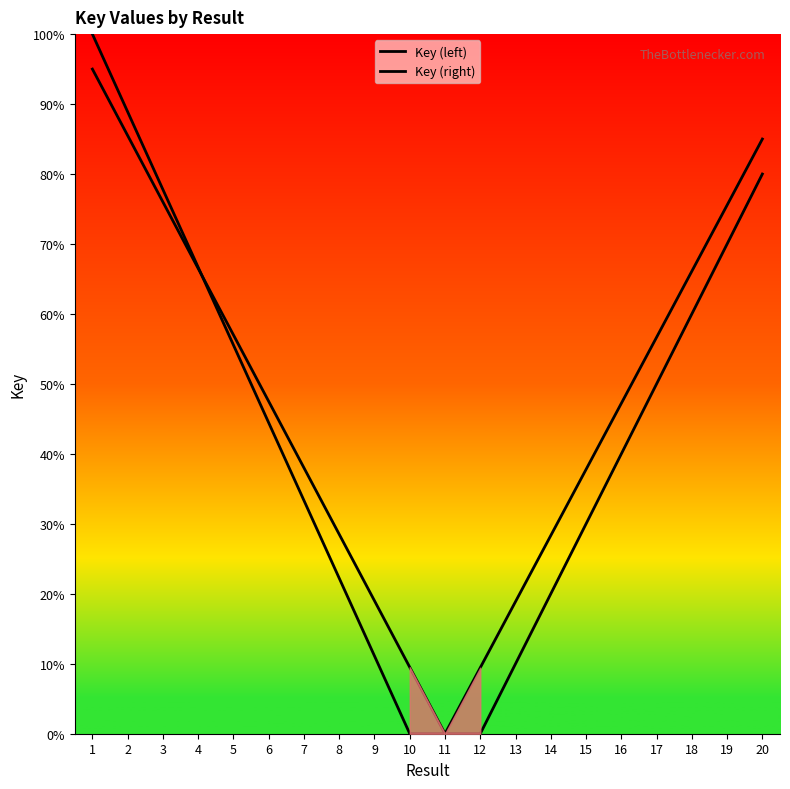

True or false: Key (right) has more than 1 interior local peaks.

False